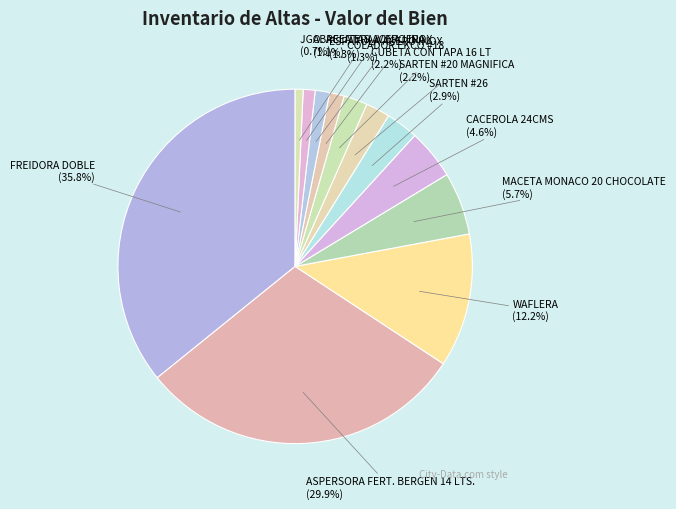

Does CACEROLA 24CMS (4.6%) account for over 50% of the chart?

No